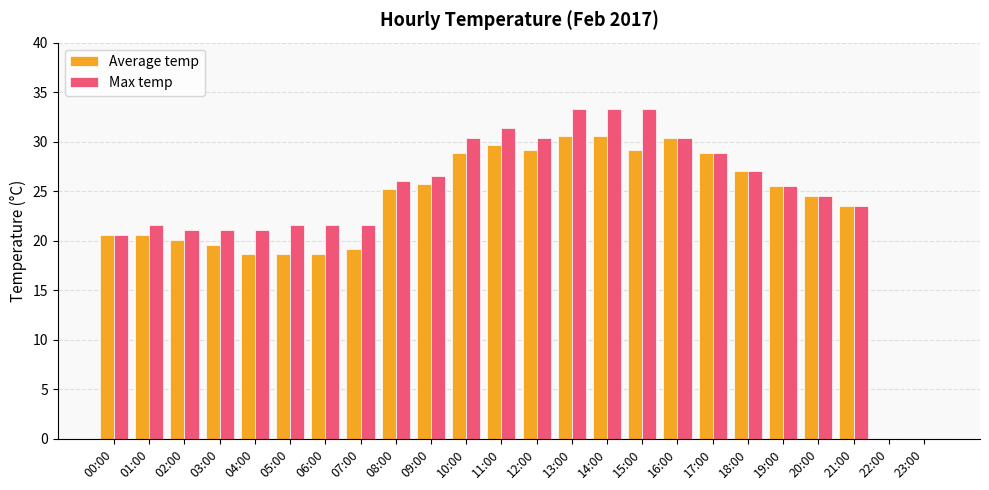

Is it true that Max temp equals 58.5 at 14:00?

False